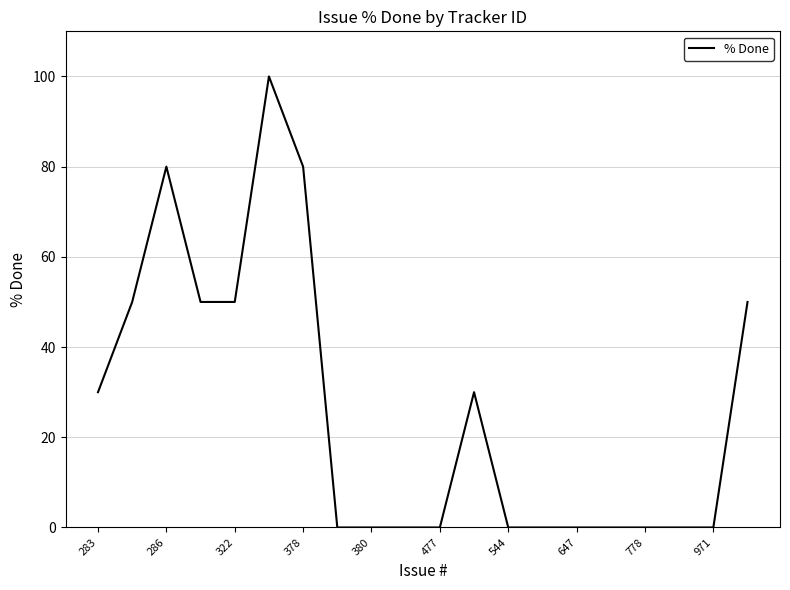

What is the sum of all values?

520